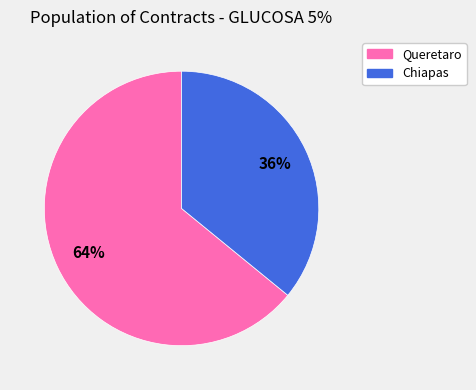

To the nearest percent, what is the average slice percentage?

50%